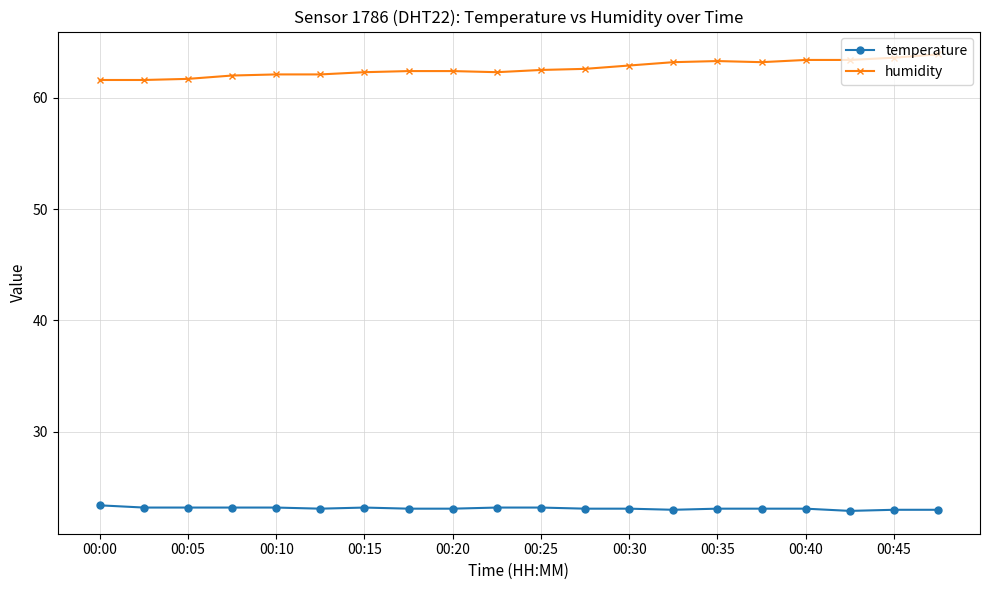

Rank the series by their average value, from highest to lowest.

humidity, temperature